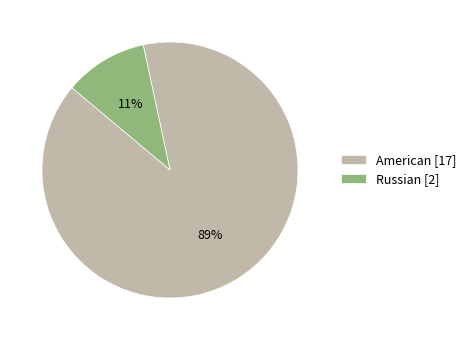

To the nearest percent, what is the combined percentage of American [17] and Russian [2]?

100%